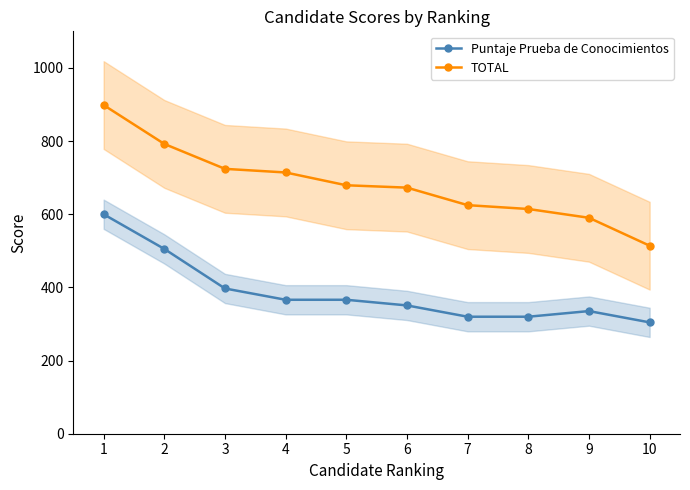

What is the difference between the TOTAL values at 7 and 2?

167.4